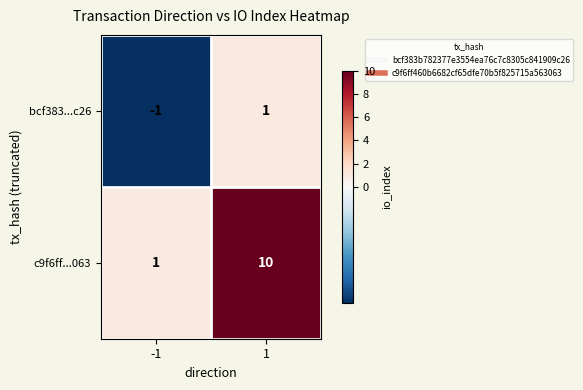

Which series has the largest total across all categories?

c9f6ff...063